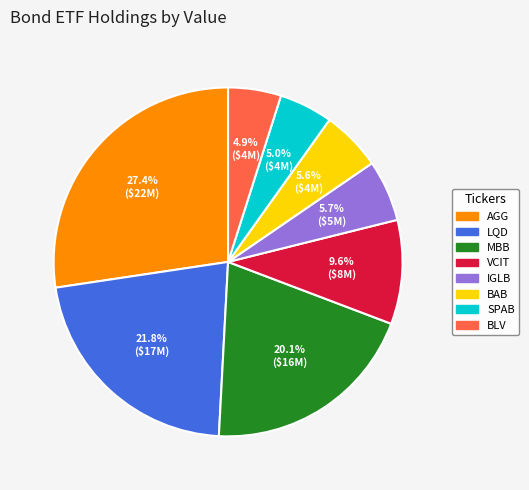

To the nearest percent, what is the difference between the largest and smallest slice percentages?

22%